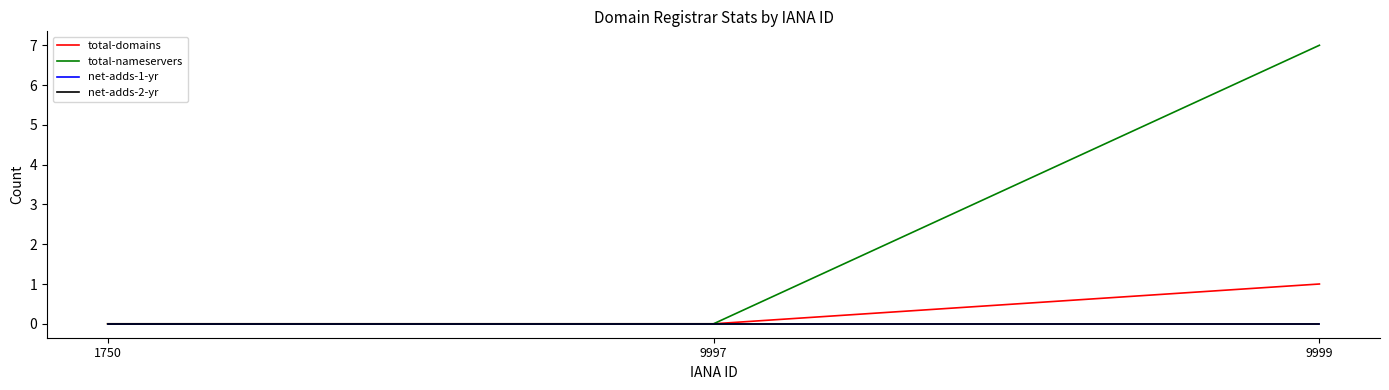

Is this an area chart (filled region under the line)?

No